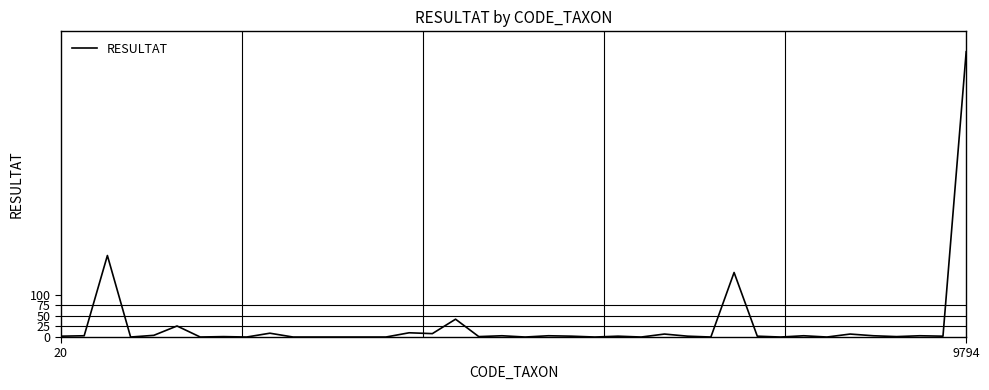

How many lines are shown in the chart?

1